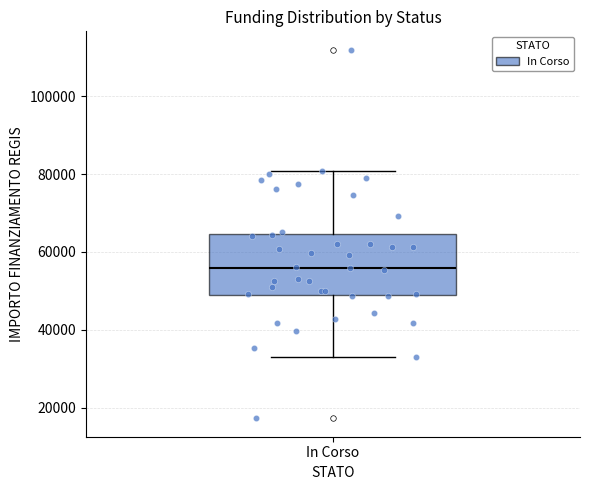

Read this box plot against the y-axis: the position of the median line, the range covered by the box, and the ends of both whiskers. The values are not printed on the chart, so give them approximately, as read against the axis.

median 56000, box 50000 to 64000, whiskers 32000 to 80000